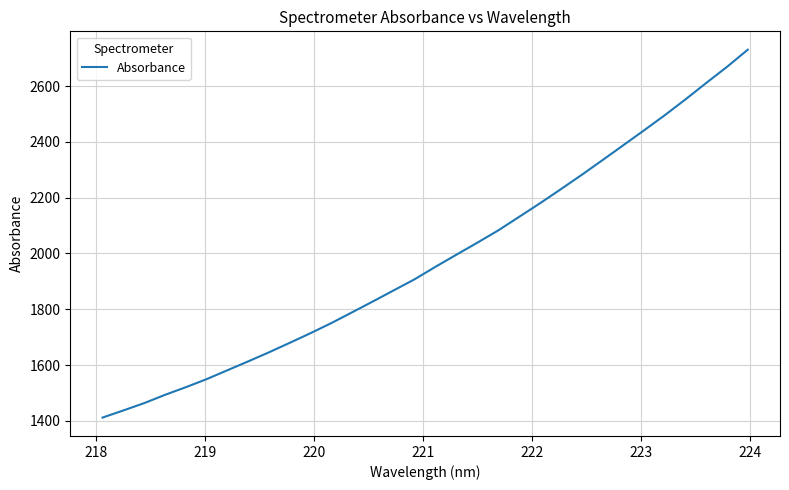

What is the smallest value displayed?

1411.7